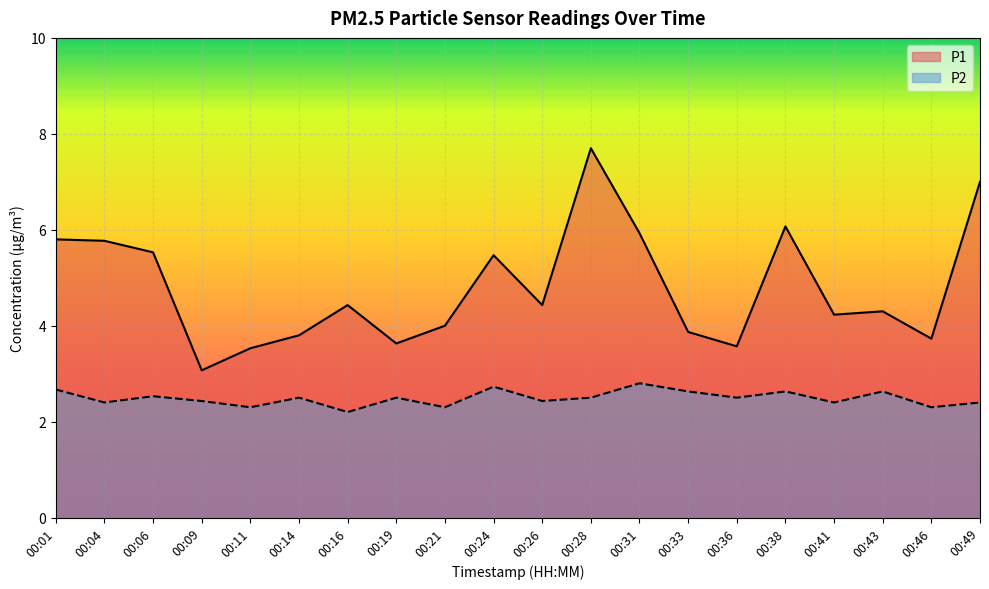

Is the value of P1 at 00:33 greater than the value of P2 at 00:43?

Yes